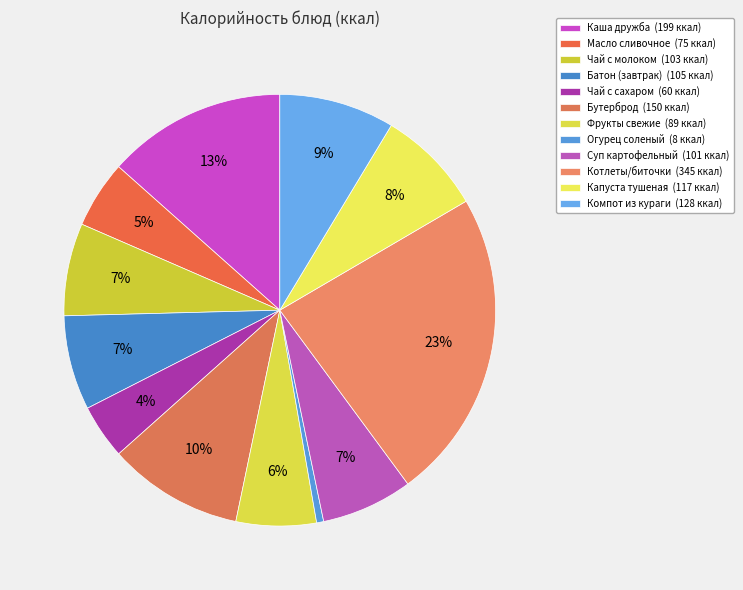

What is the largest slice in the pie chart?

Котлеты/биточки